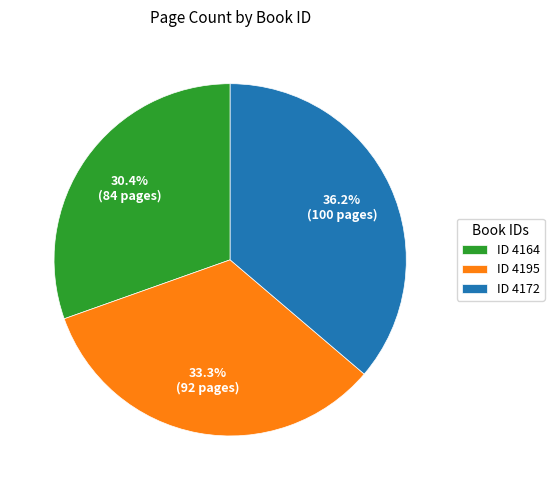

Is the sum of ID 4164 and ID 4195 greater than half?

Yes